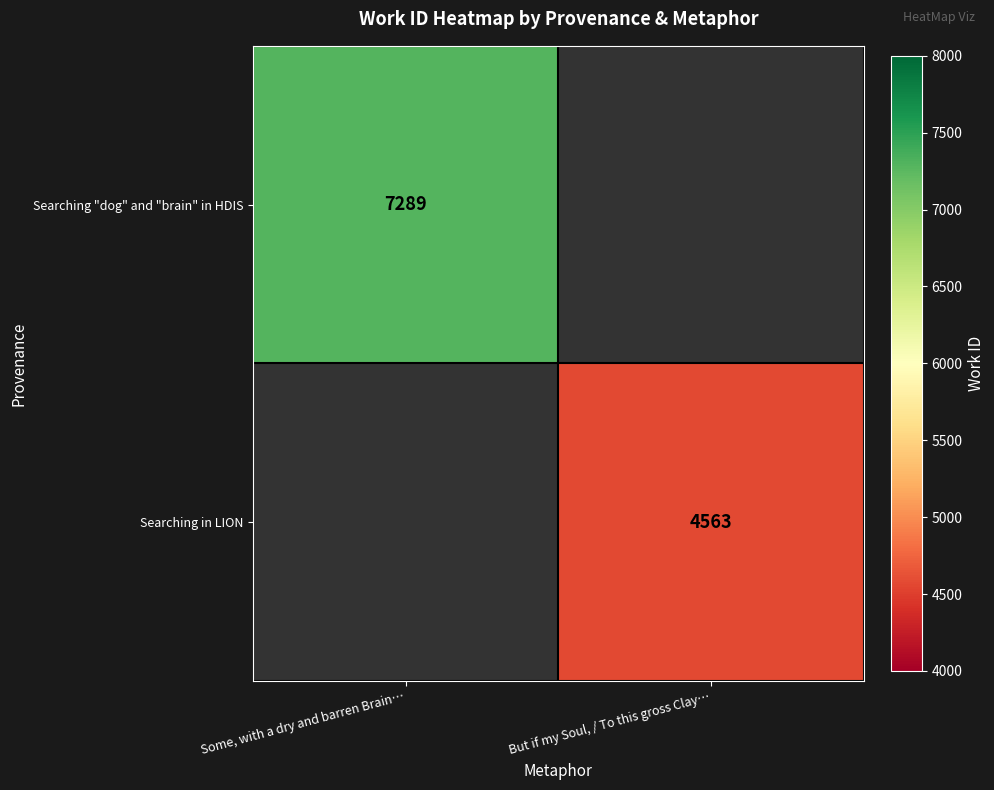

Is the value of Searching "dog" and "brain" in HDIS at Some, with a dry and barren Brain… greater than the value of Searching in LION at But if my Soul, / To this gross Clay…?

Yes